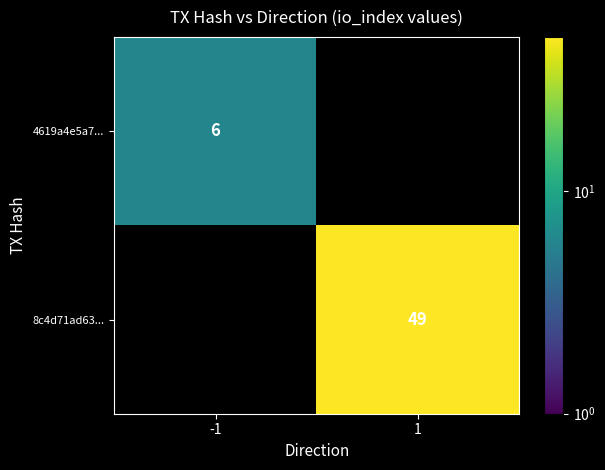

The value of 8c4d71ad63... at 1 is 49. True or false?

True